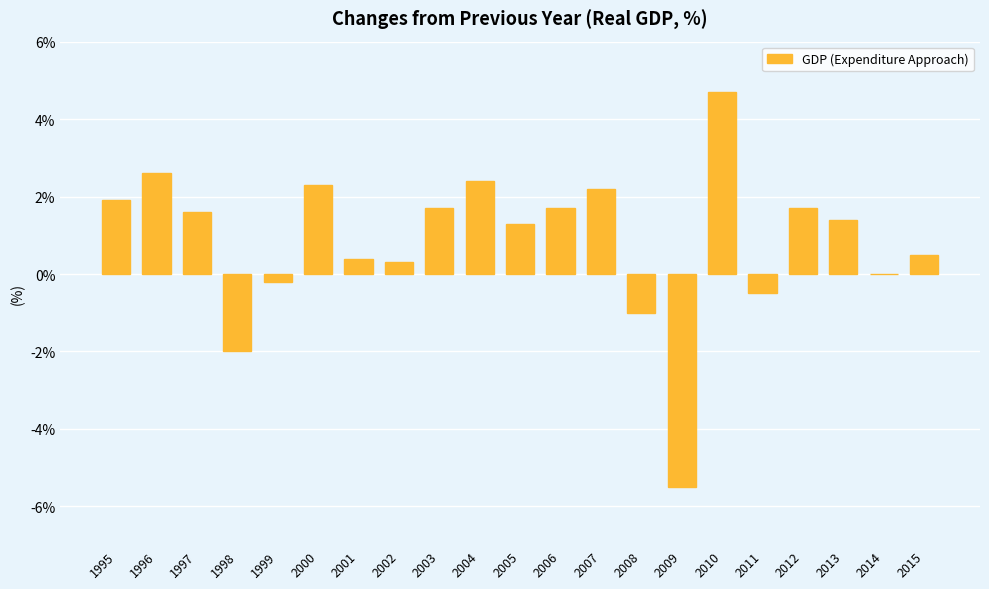

The chart shows a value of -1.5 at 2008. True or false?

False